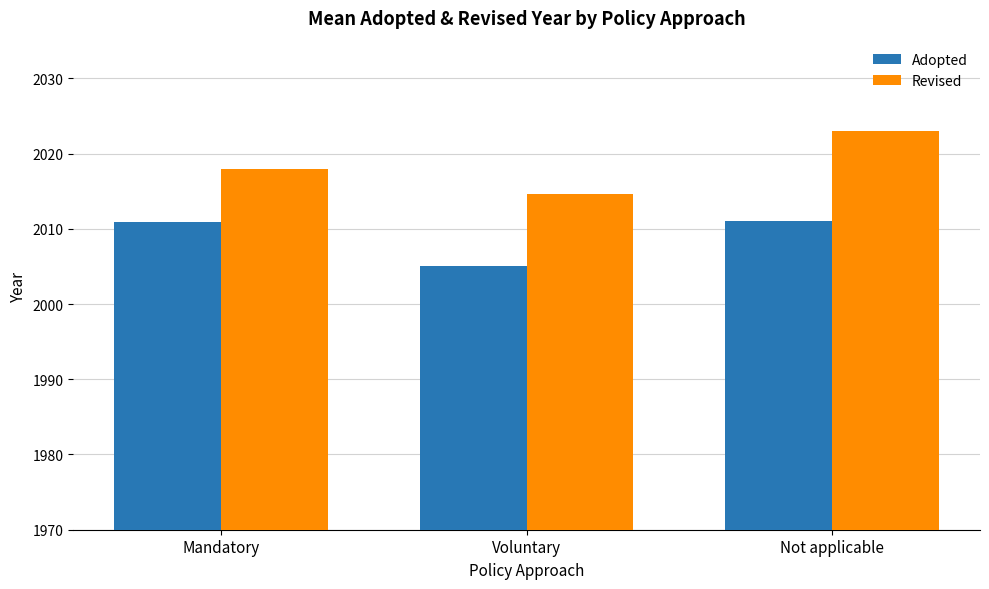

The value of Adopted at Voluntary is 3464.3. True or false?

False